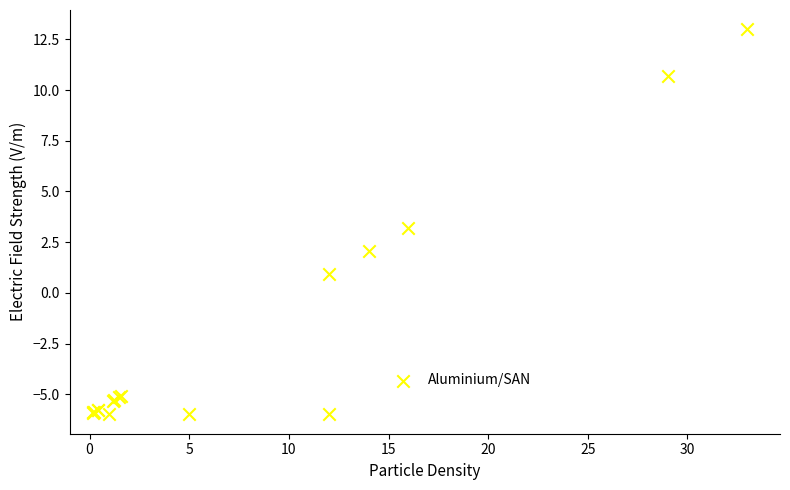

What Y value in the scatter plot is closest to 3?

3.2